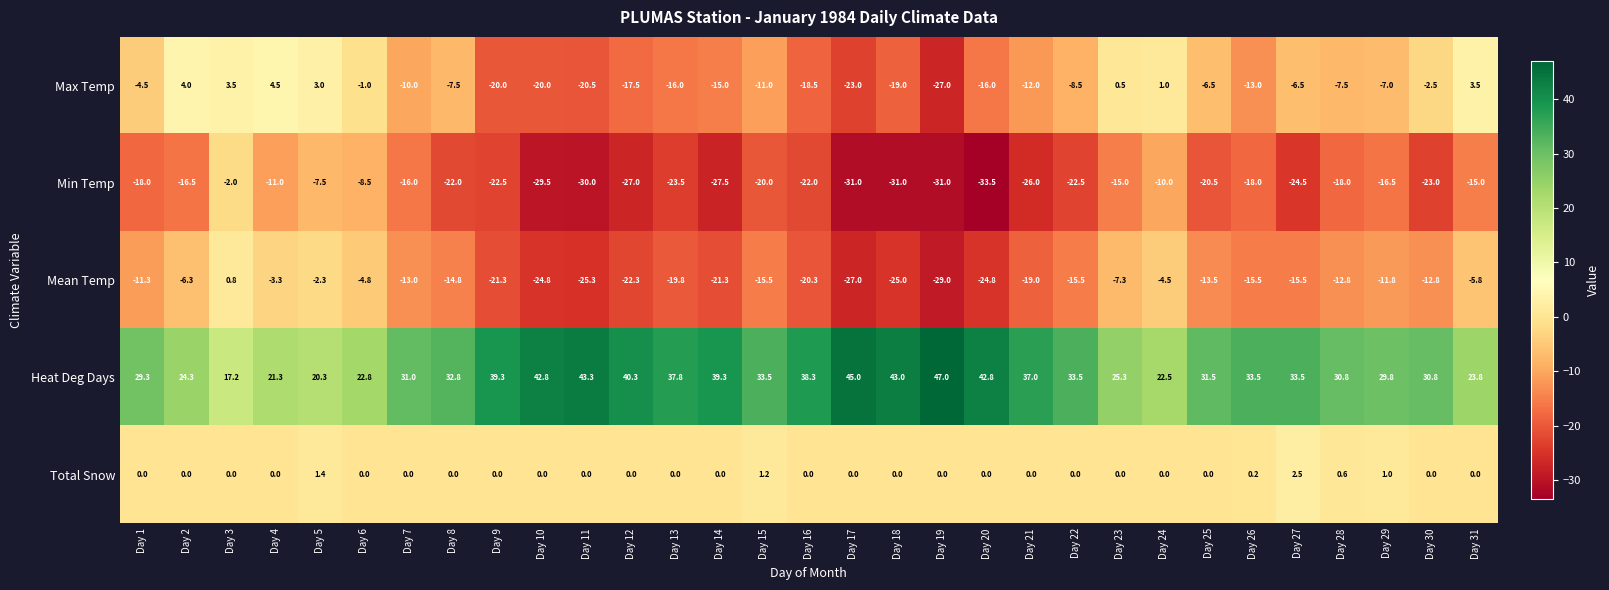

What is the total value across all series at Day 12?

-26.5